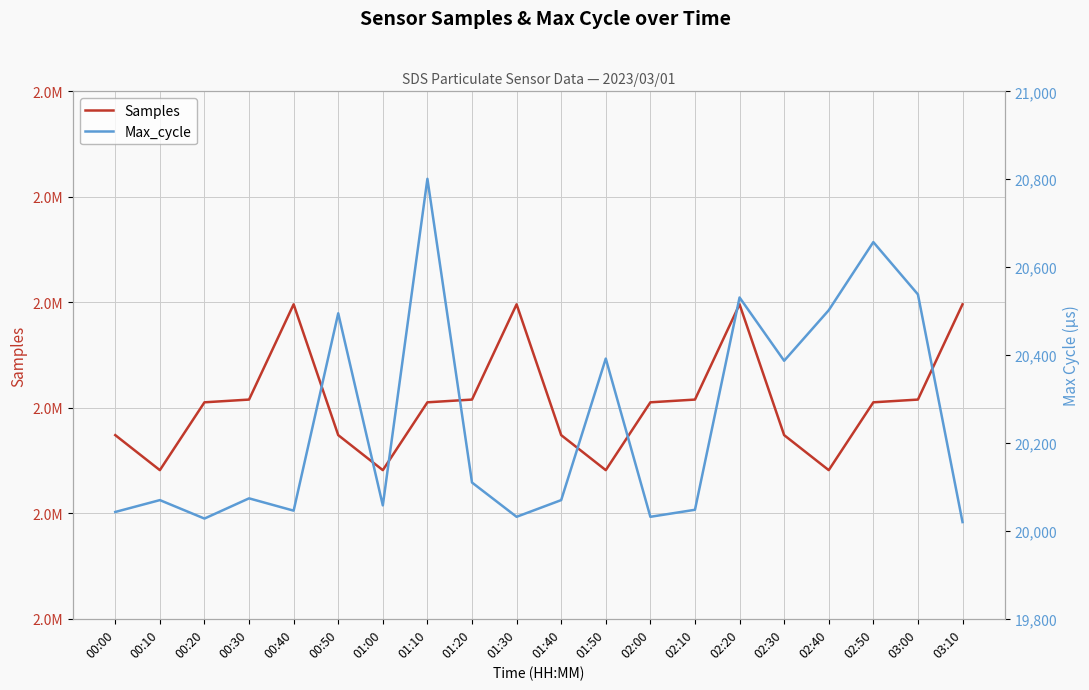

At which label does Samples first exceed 2037052?

00:30